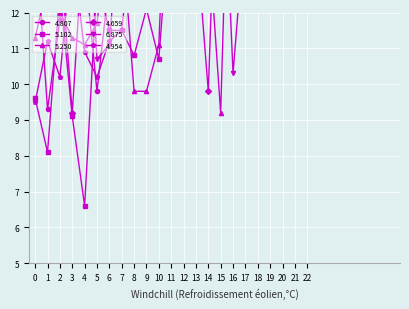

How many categories are shown in the chart?

30